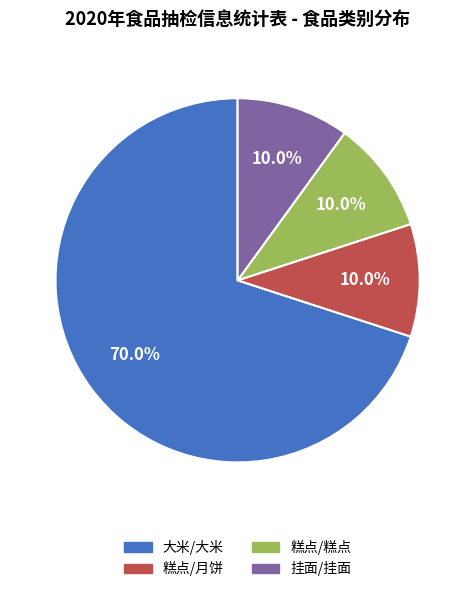

Which slice is the largest?

大米/大米